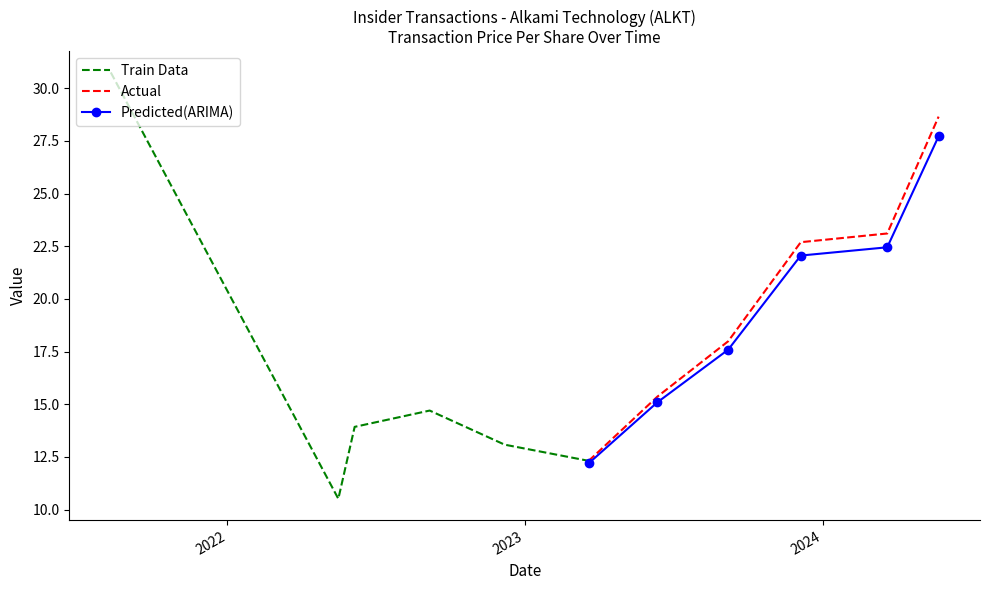

What is the value of the Actual point at the 3rd from the left?

18.0